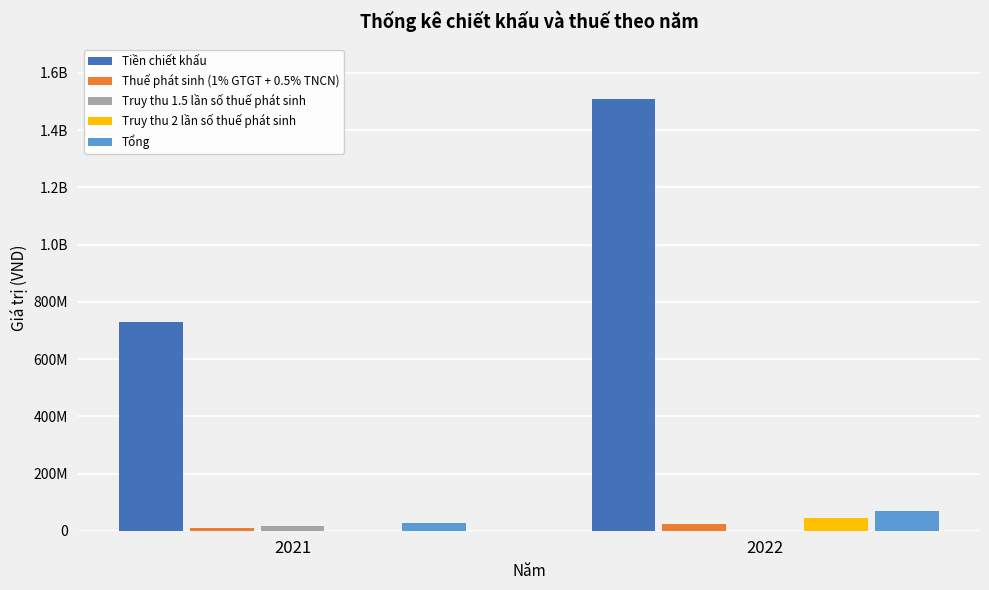

Does the chart contain stacked bars?

No